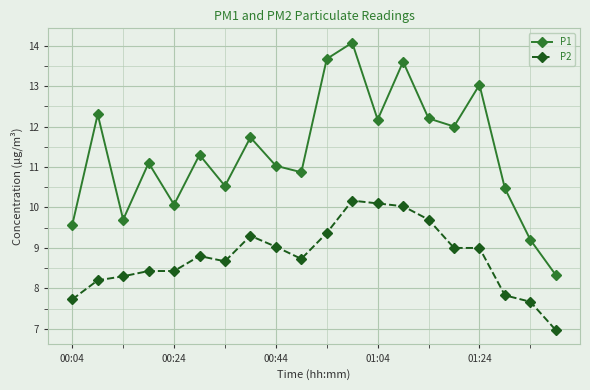

How many interior local peaks does the P1 series have?

7